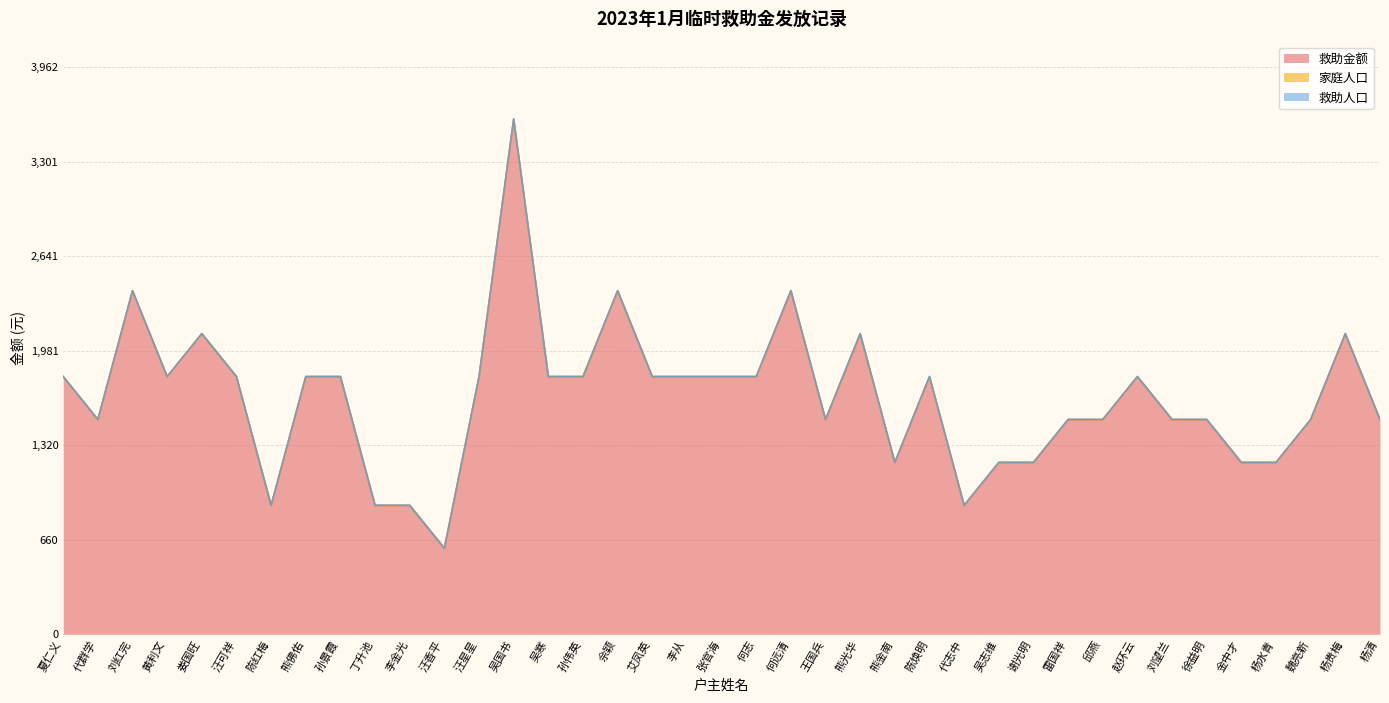

Reading left to right, list all the values displayed in this chart.

救助金额: 1800	1500	2400	1800	2100	1800	900	1800	1800	900	900	600	1800	3600	1800	1800	2400	1800	1800	1800	1800	2400	1500	2100	1200	1800	900	1200	1200	1500	1500	1800	1500	1500	1200	1200	1500	2100	1500
家庭人口: 1	1	1	1	1	1	1	1	1	1	1	1	1	1	1	1	1	1	1	1	1	1	1	1	1	1	1	1	1	1	1	1	1	1	1	1	1	1	1
救助人口: 1	1	1	1	1	1	1	1	1	1	1	1	1	1	1	1	1	1	1	1	1	1	1	1	1	1	1	1	1	1	1	1	1	1	1	1	1	1	1